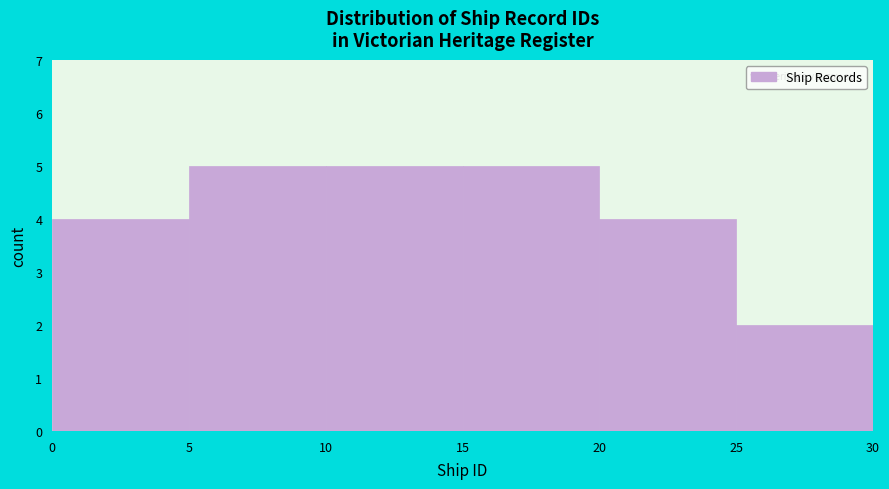

Reading left to right, list every bar in this chart as the range it spans on the x-axis followed by its height. The values are not printed on the chart, so give them approximately, as read against the axis.

0 to 5: 4
5 to 10: 5
10 to 15: 5
15 to 20: 5
20 to 25: 4
25 to 30: 2